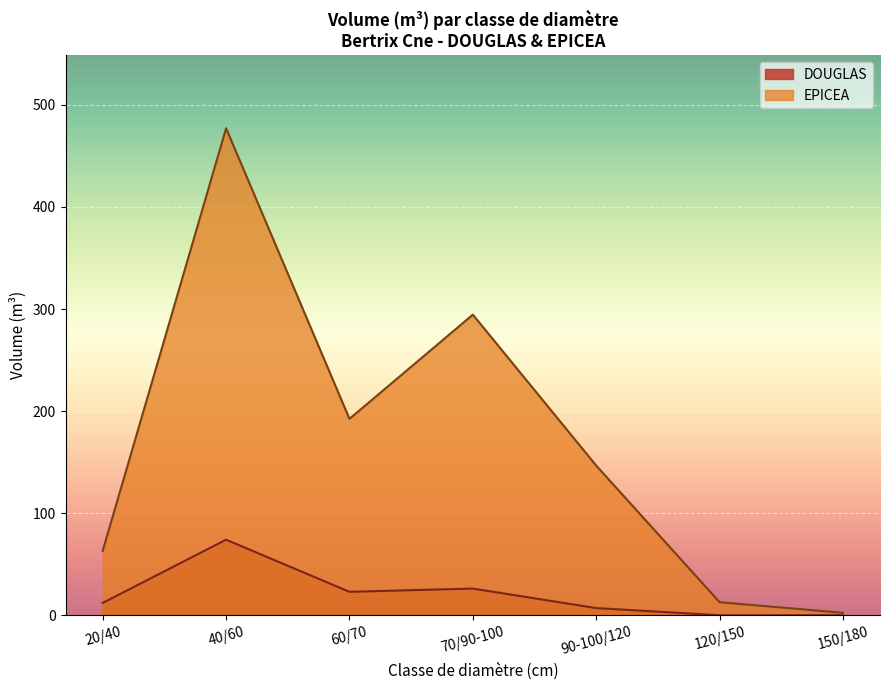

At which category does the chart reach its peak across all series?

40/60